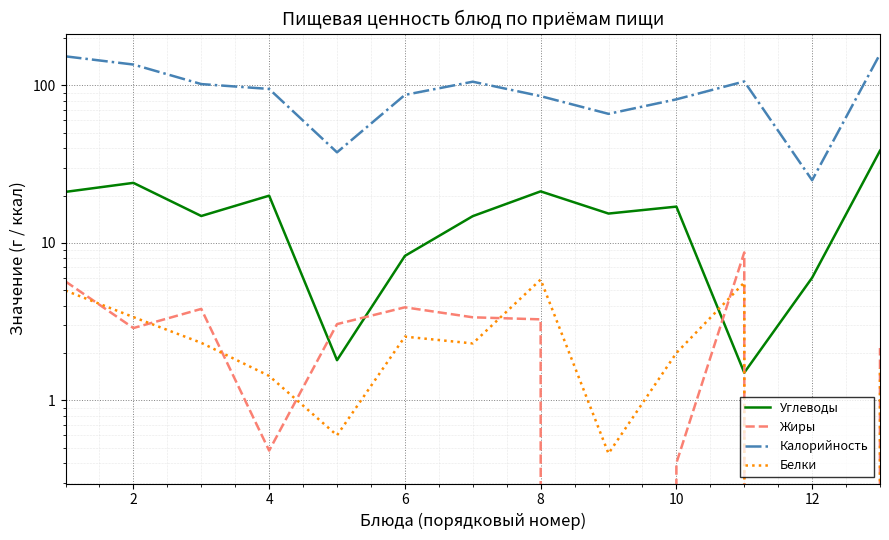

What are all the series names shown in the legend?

Углеводы, Жиры, Калорийность, Белки